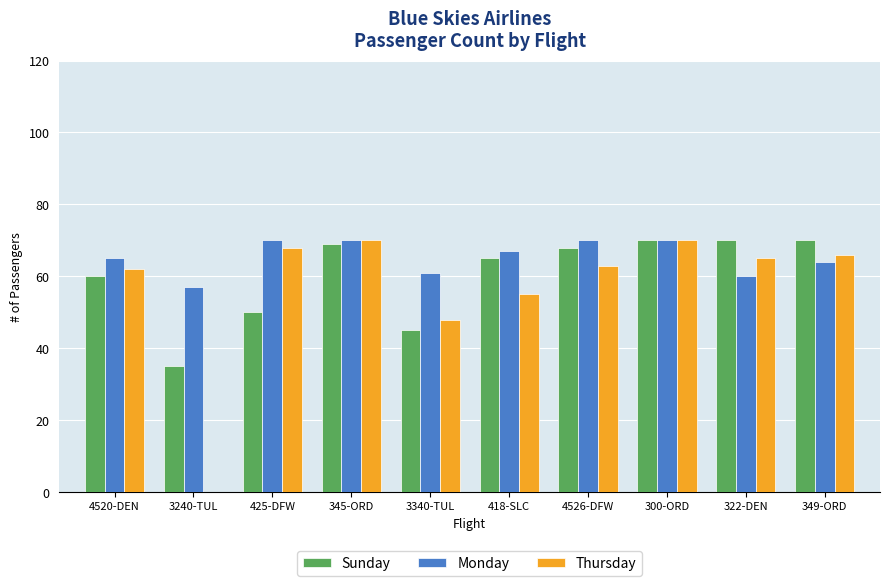

Which series has the largest total across all categories?

Monday